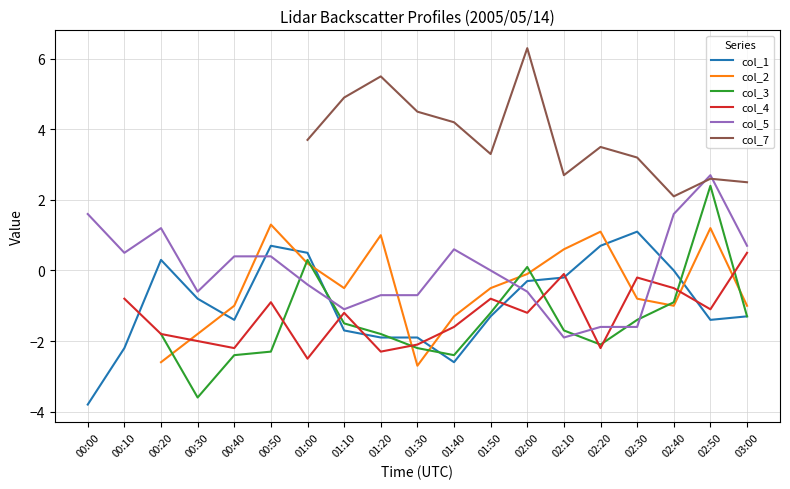

What is the minimum value for col_3?

-3.8